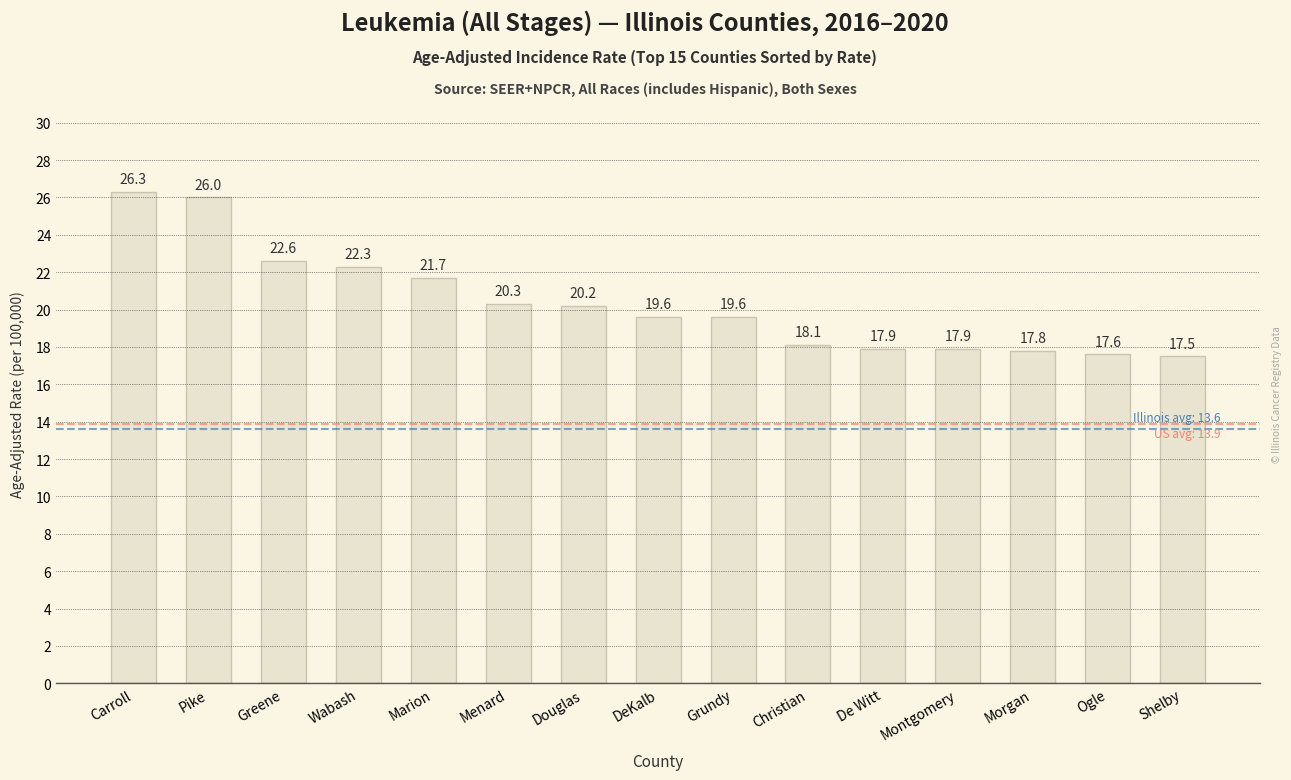

True or false: the data shows 24.6 at Morgan.

False